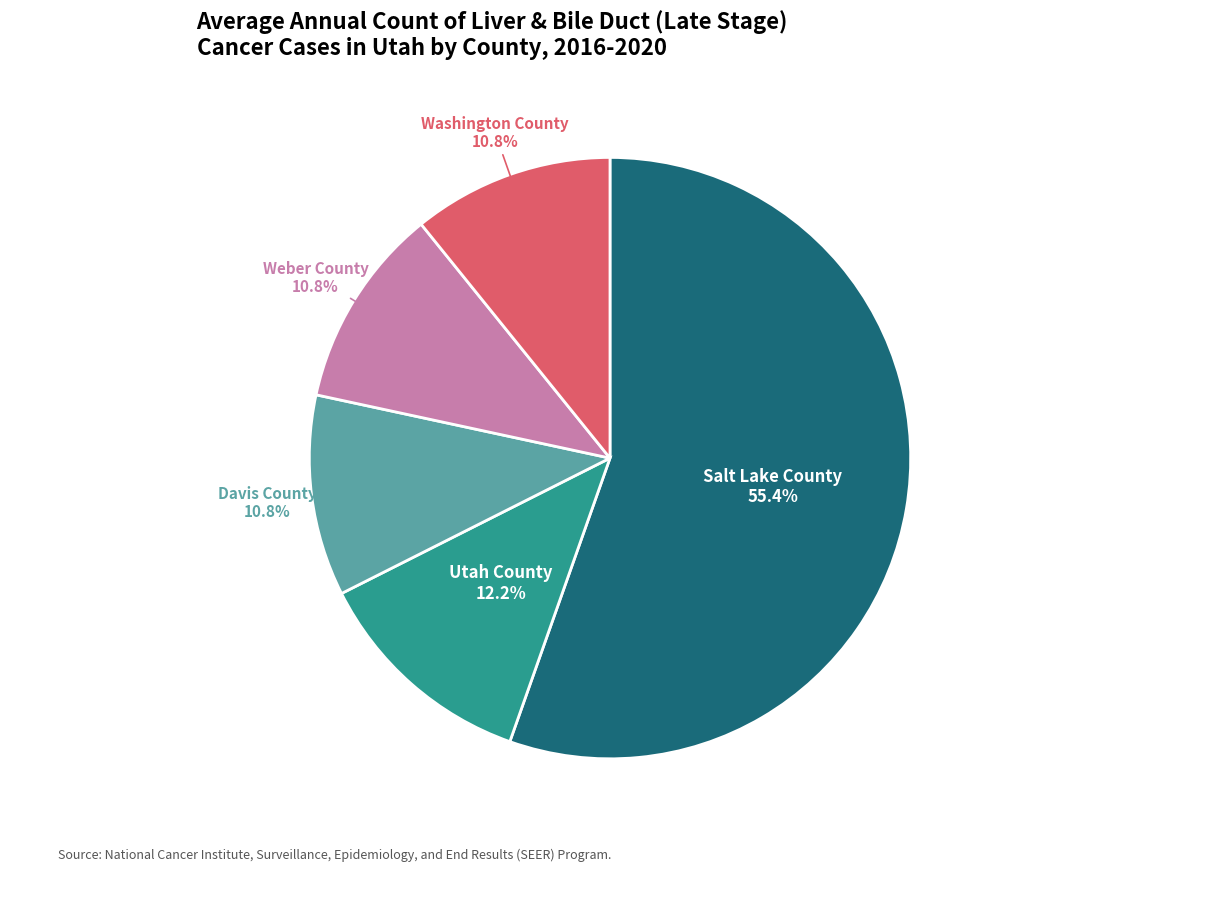

To the nearest percent, what portion does Washington County represent?

11%